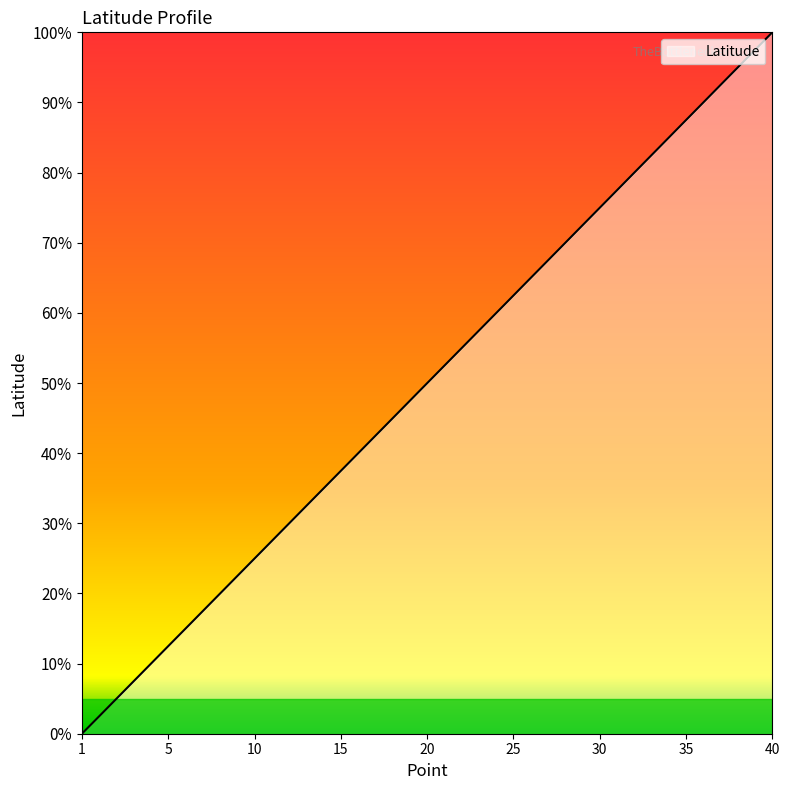

What is the difference between the maximum and minimum values?

100.0